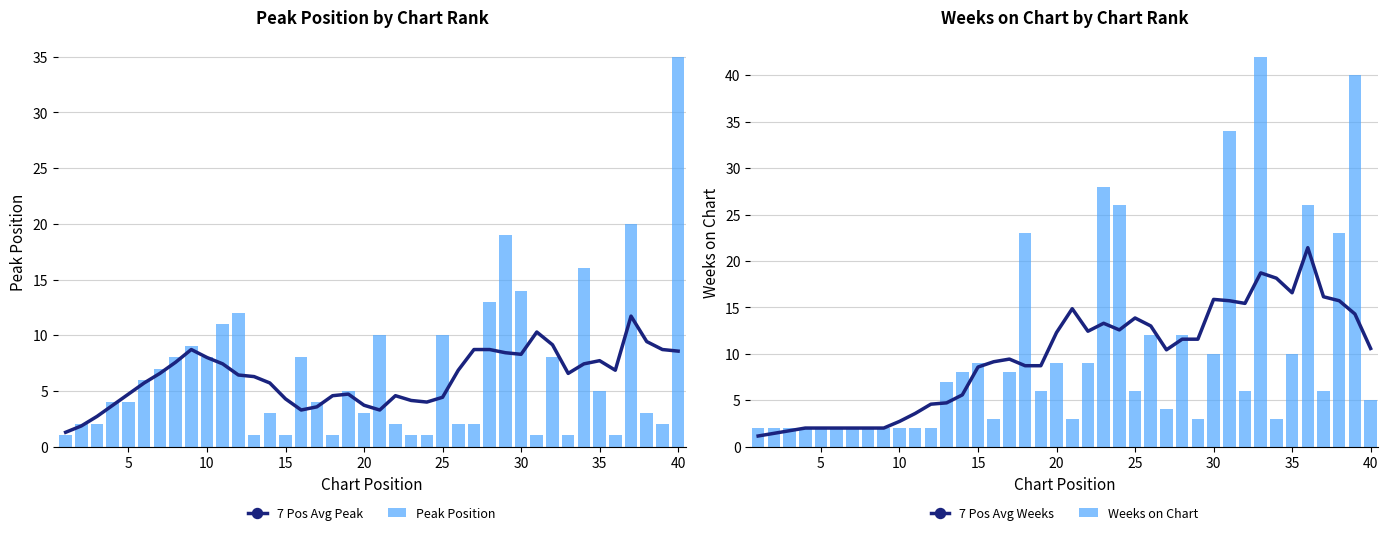

The value of 7 Pos Avg Peak at 15 is 4.3. True or false?

True